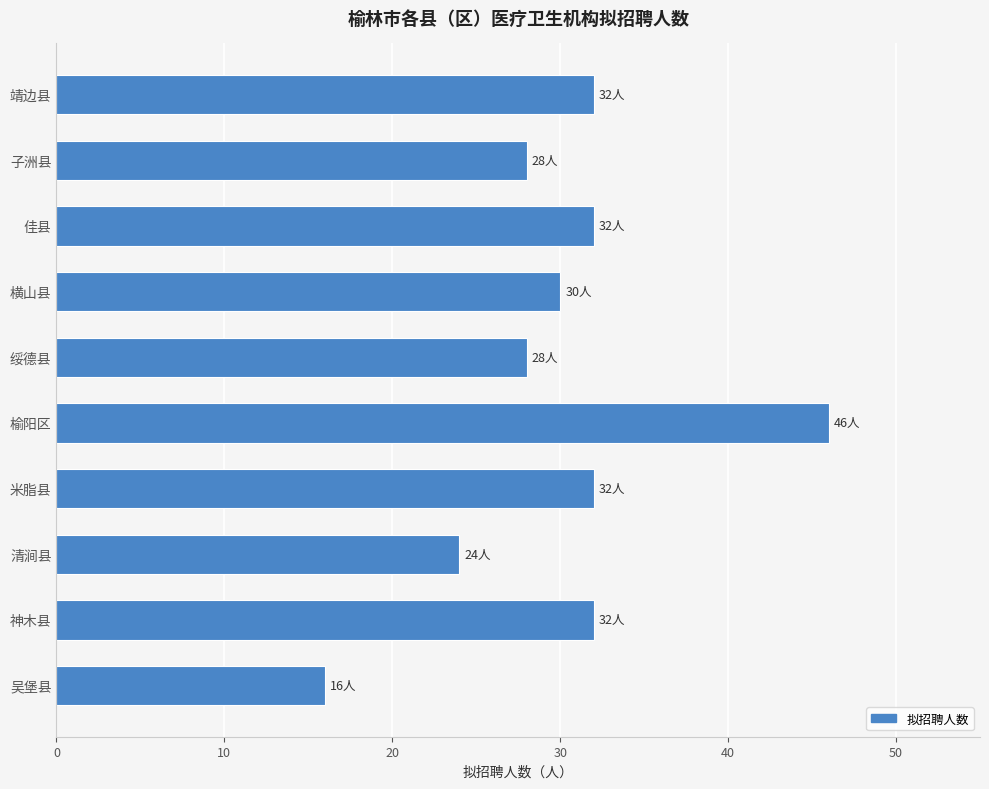

The value at 子洲县 is 28. True or false?

True